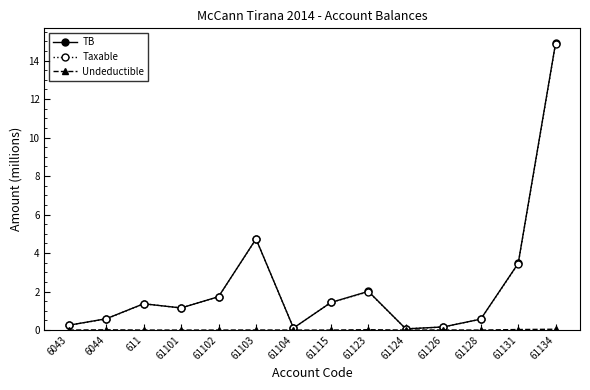

What is the difference between the Taxable values at 61134 and 61103?

10.2